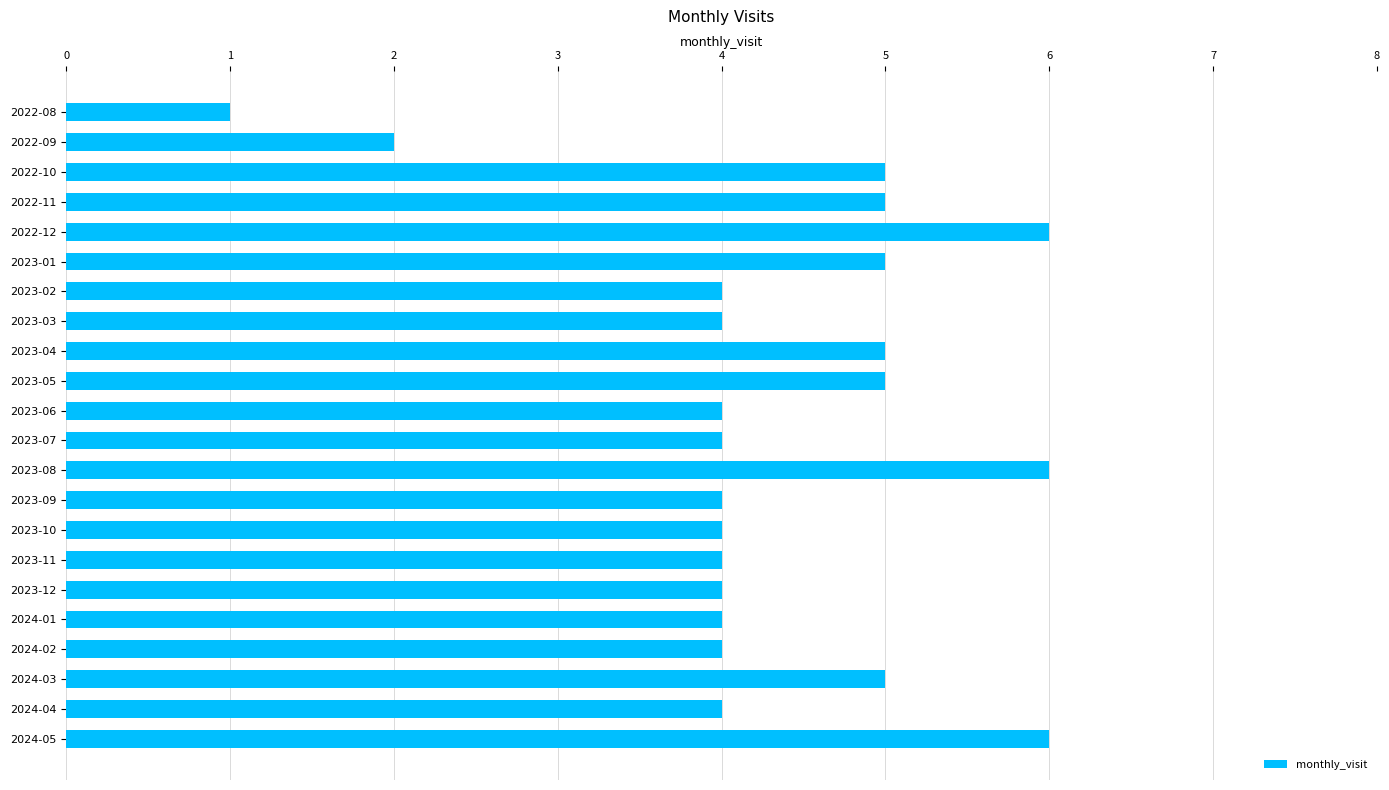

What is the sum of all values?

95